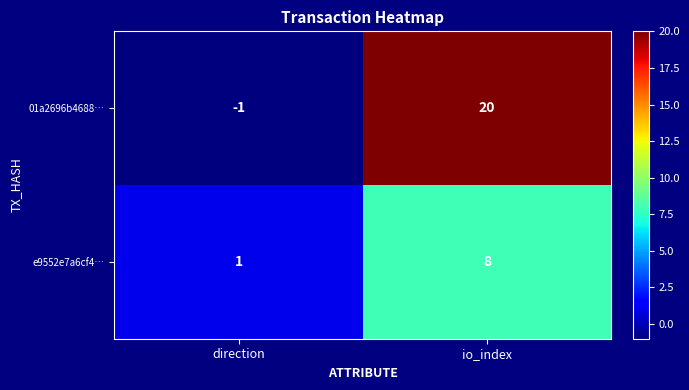

At which category does the chart reach its peak across all series?

io_index